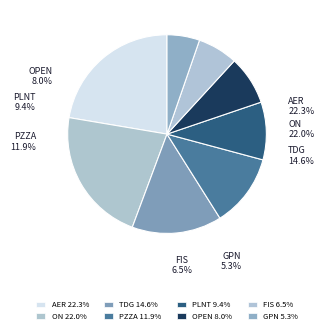

The AER slice represents 22% of the pie. True or false?

True